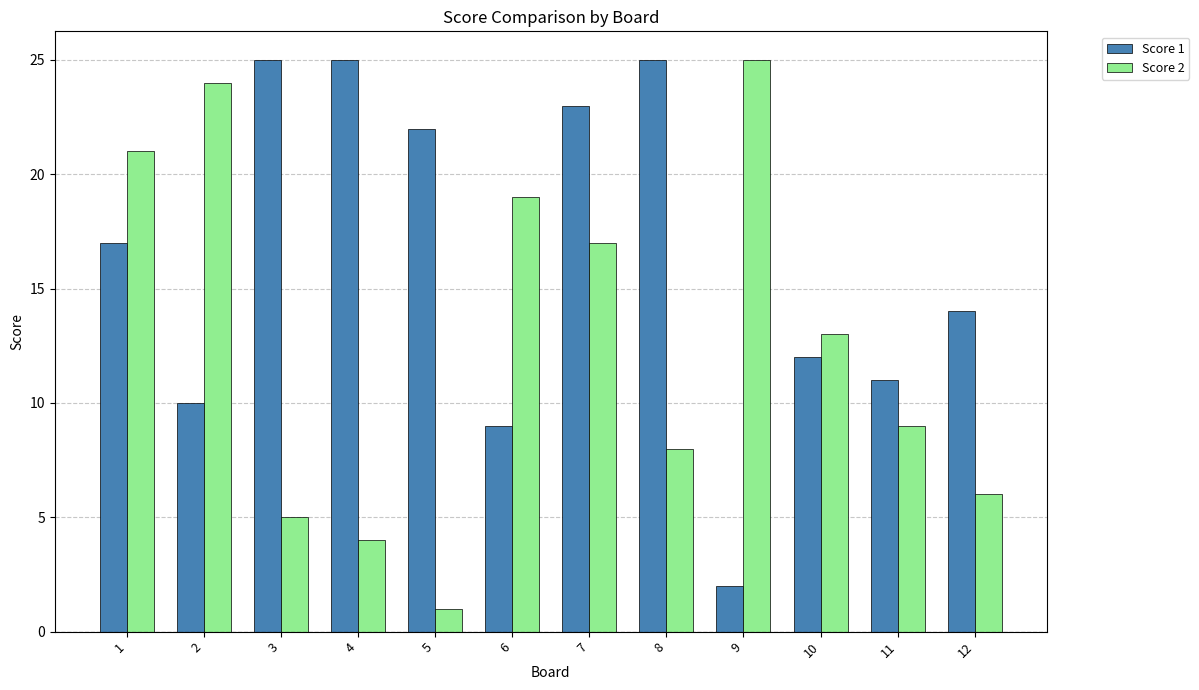

Which series changed the most between 2 and 6?

Score 2